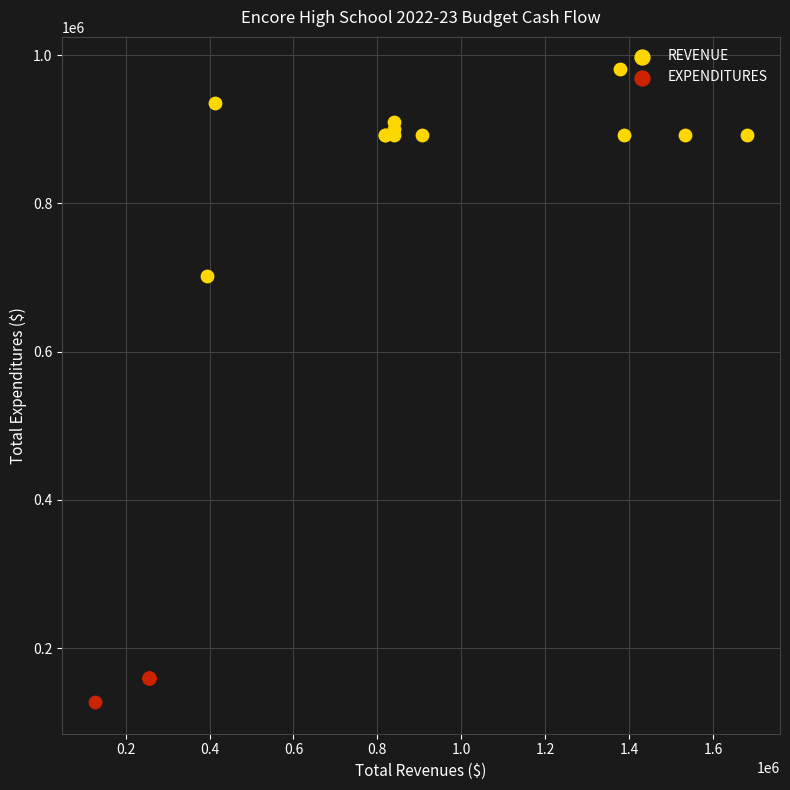

Which series contains the highest Y value?

REVENUE